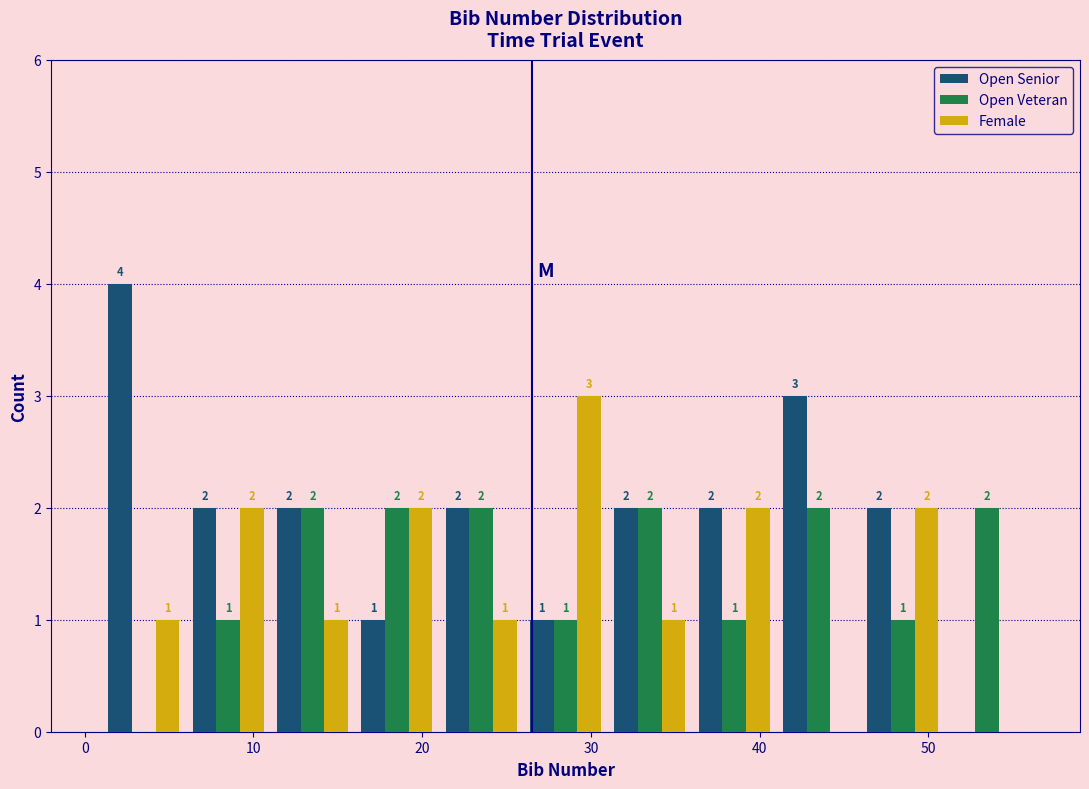

In the Open Senior series, which range on the x-axis has the tallest bar?

1 to 6